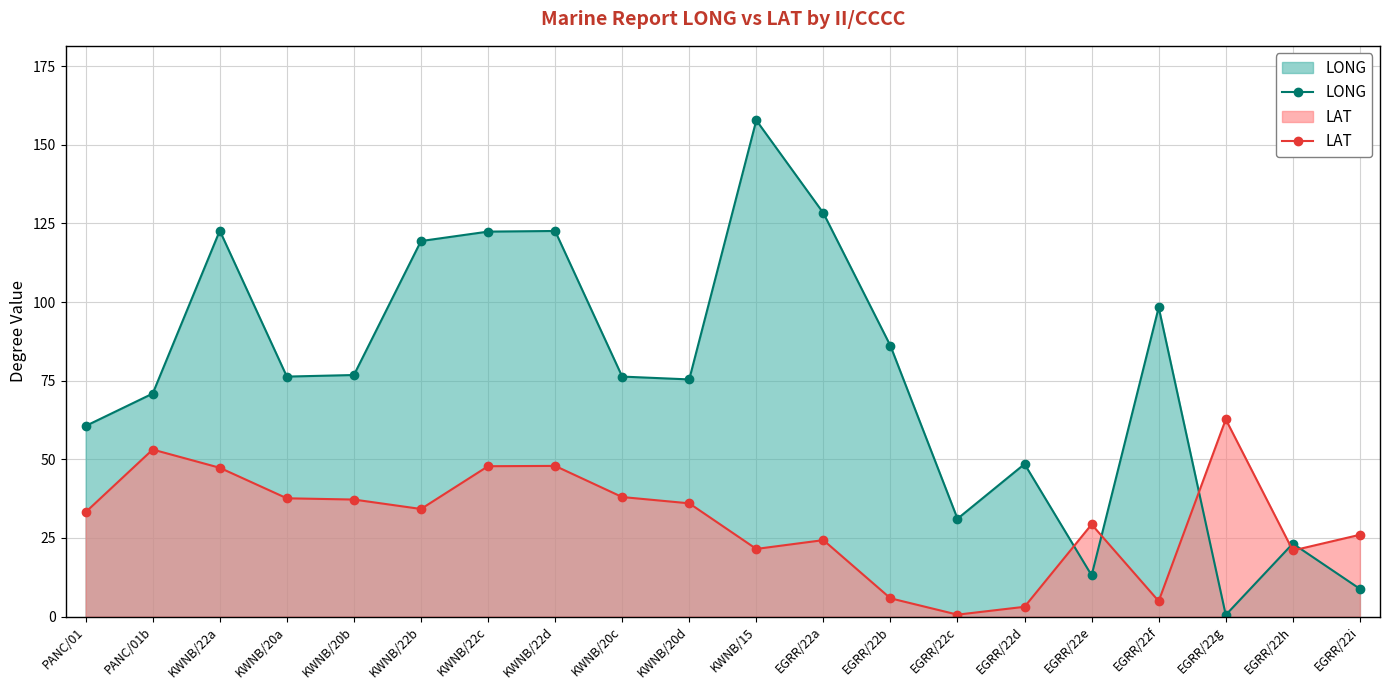

What is the maximum value shown in the chart?

157.8